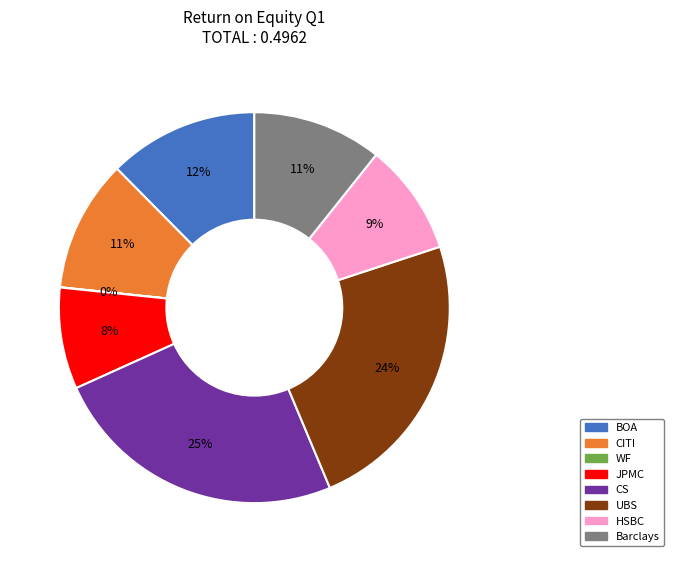

To the nearest percent, what is the average slice percentage?

12%